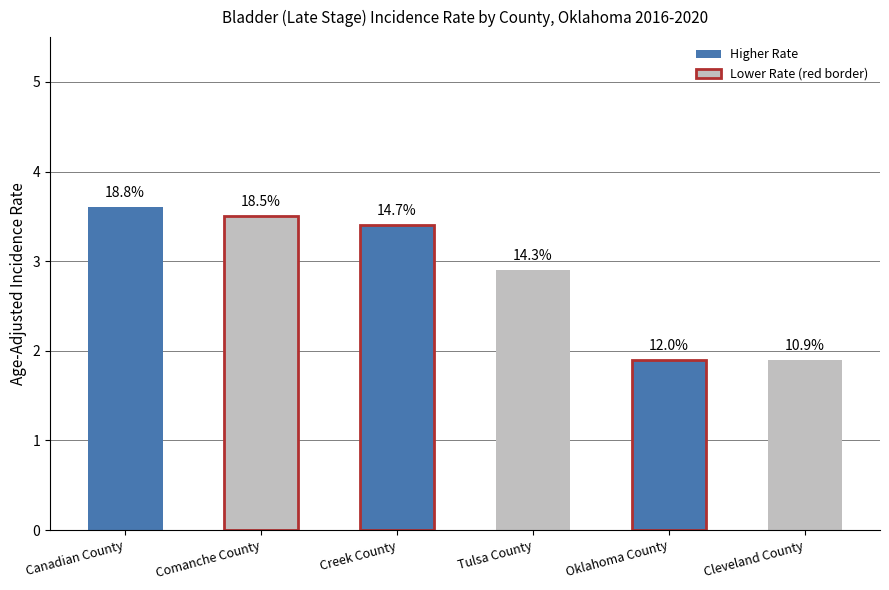

What is the sum of all values?

17.2